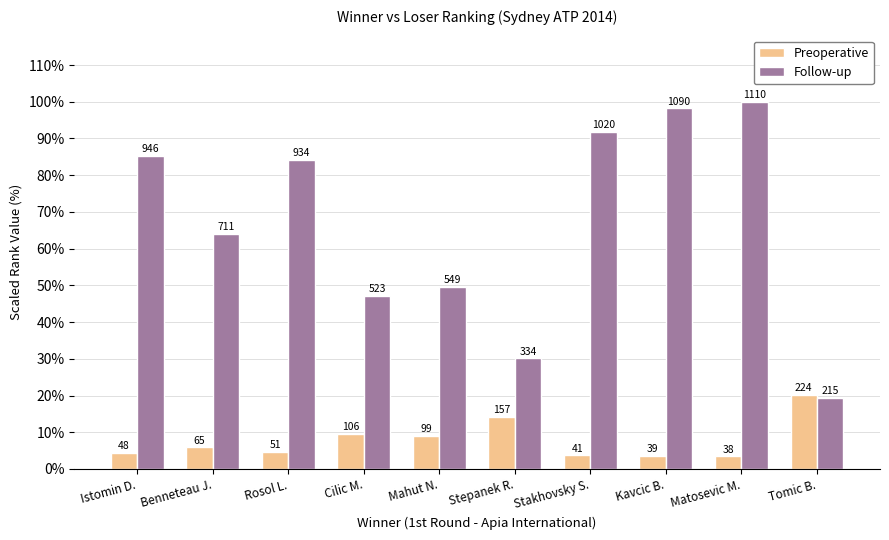

What is the difference between the maximum and minimum values in the Follow-up series?

80.6